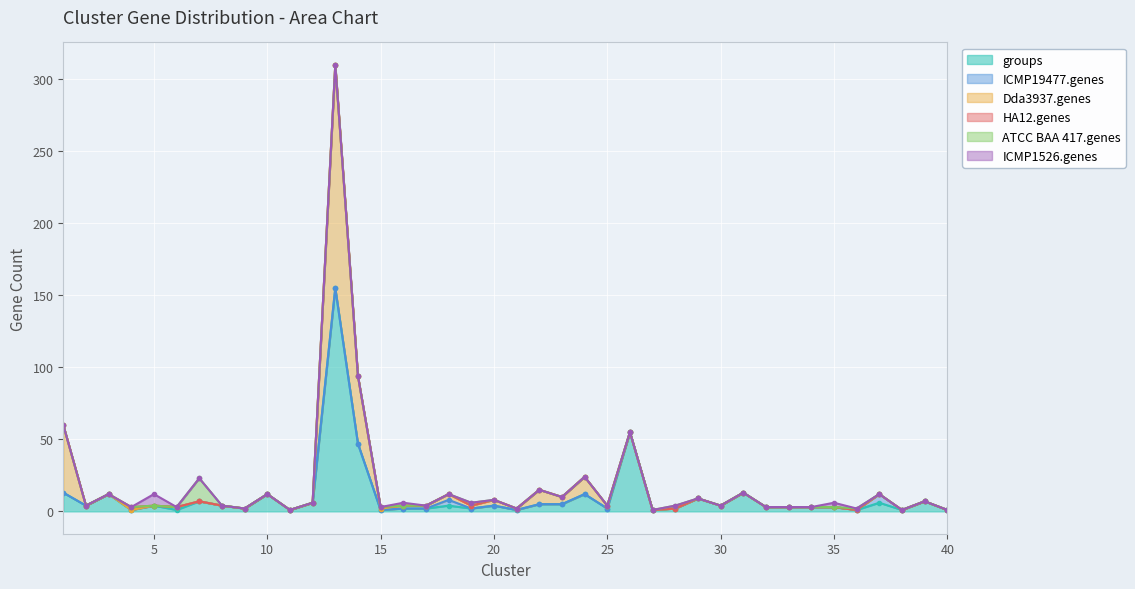

How many data points does each series have?

40